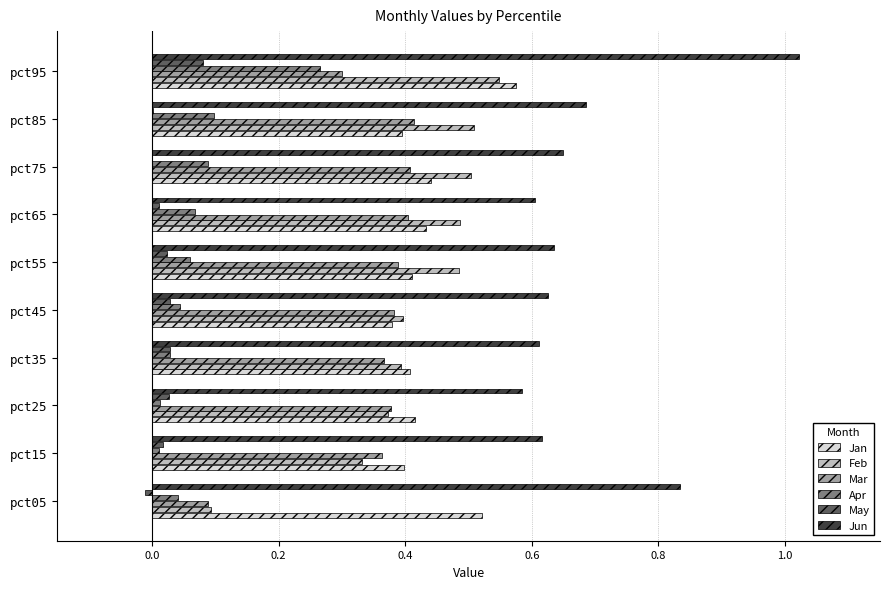

Which series has the largest total across all categories?

Jun